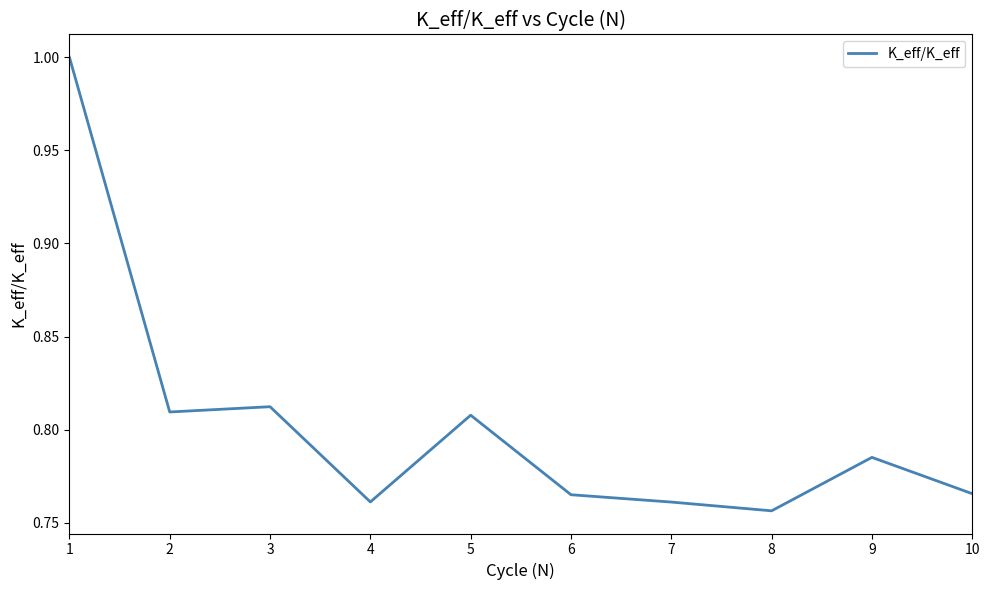

What is the sum of the values at 6 and 1?

1.8